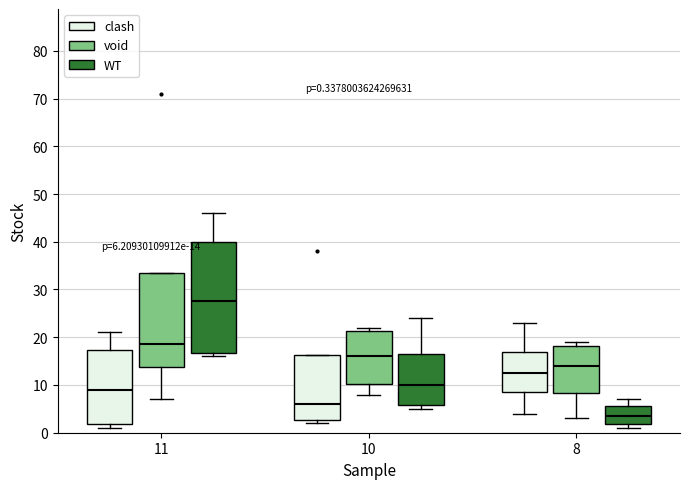

Which box's median line is the highest?

11 (WT)